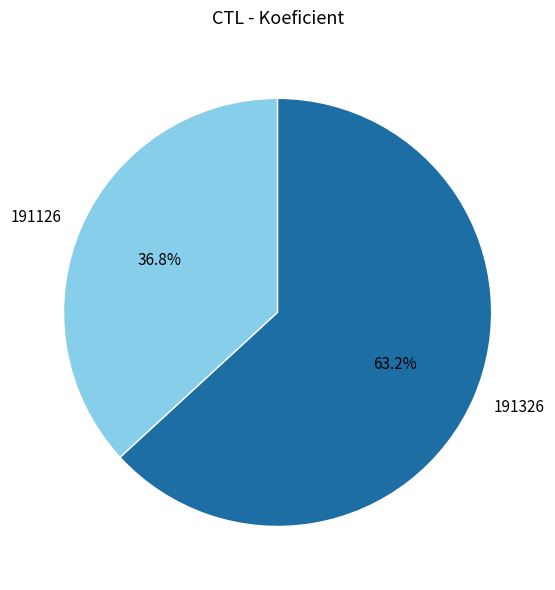

How many slices are in this pie chart?

2